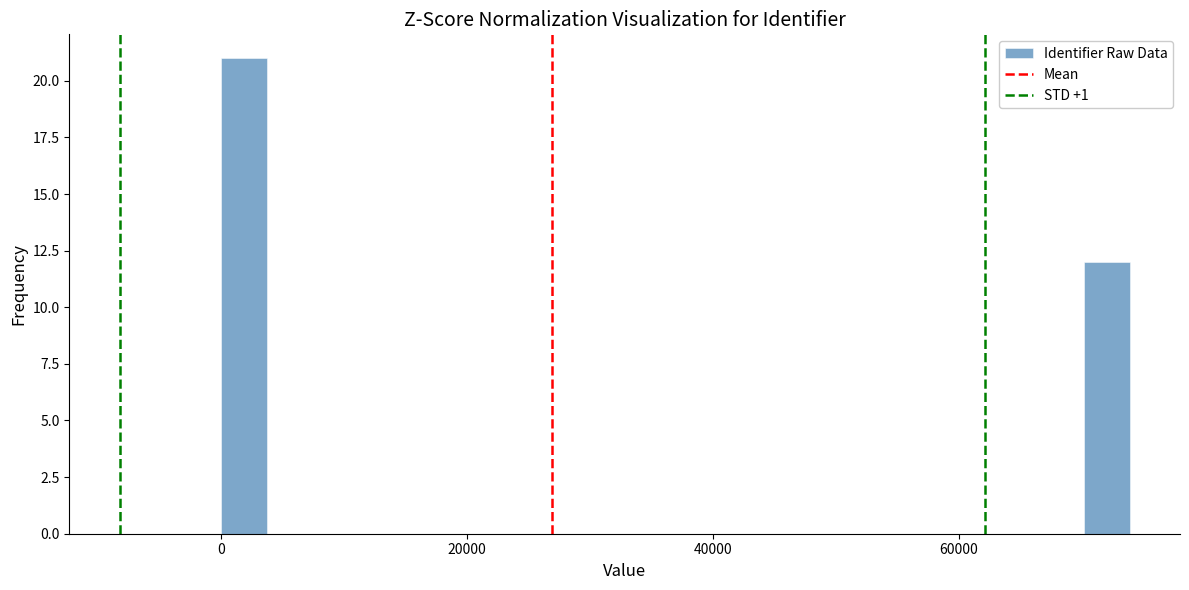

Read against the x-axis, roughly where is the centre of the tallest bar?

2000